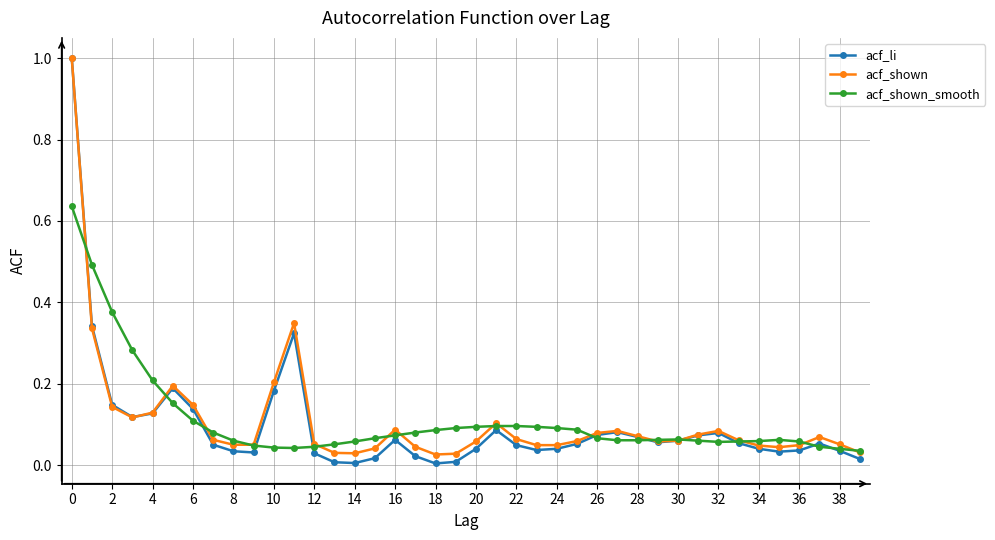

Which series has the largest range (max minus min)?

acf_li